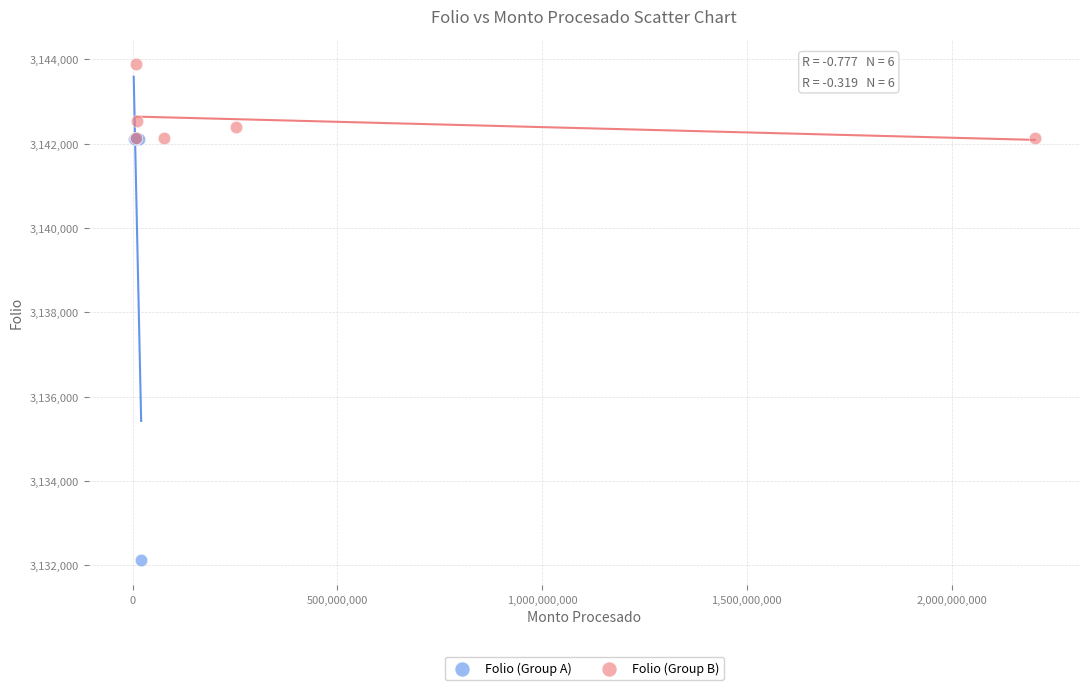

Which series contains the lowest Y value?

Folio (Group A)